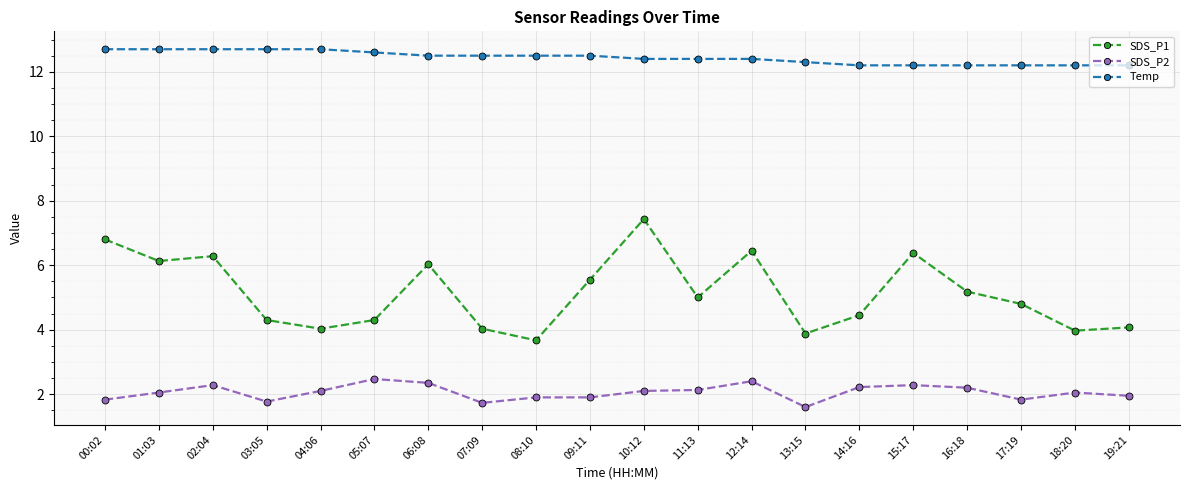

Between 01:03 and 08:10, which series saw the biggest shift?

SDS_P1